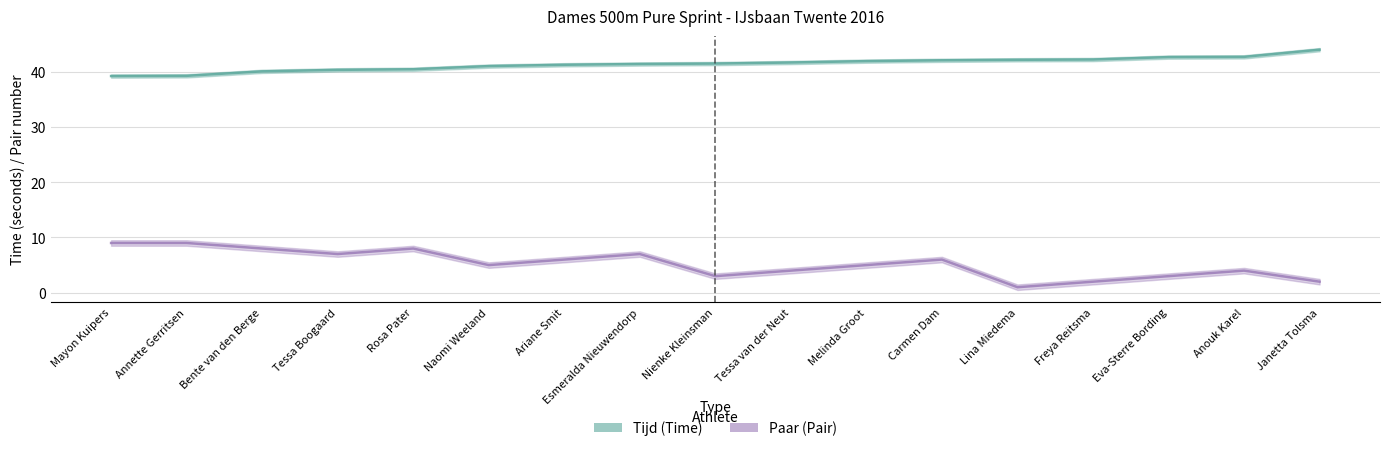

Is it true that Tijd (Time) equals 44.0 at Janetta Tolsma?

True